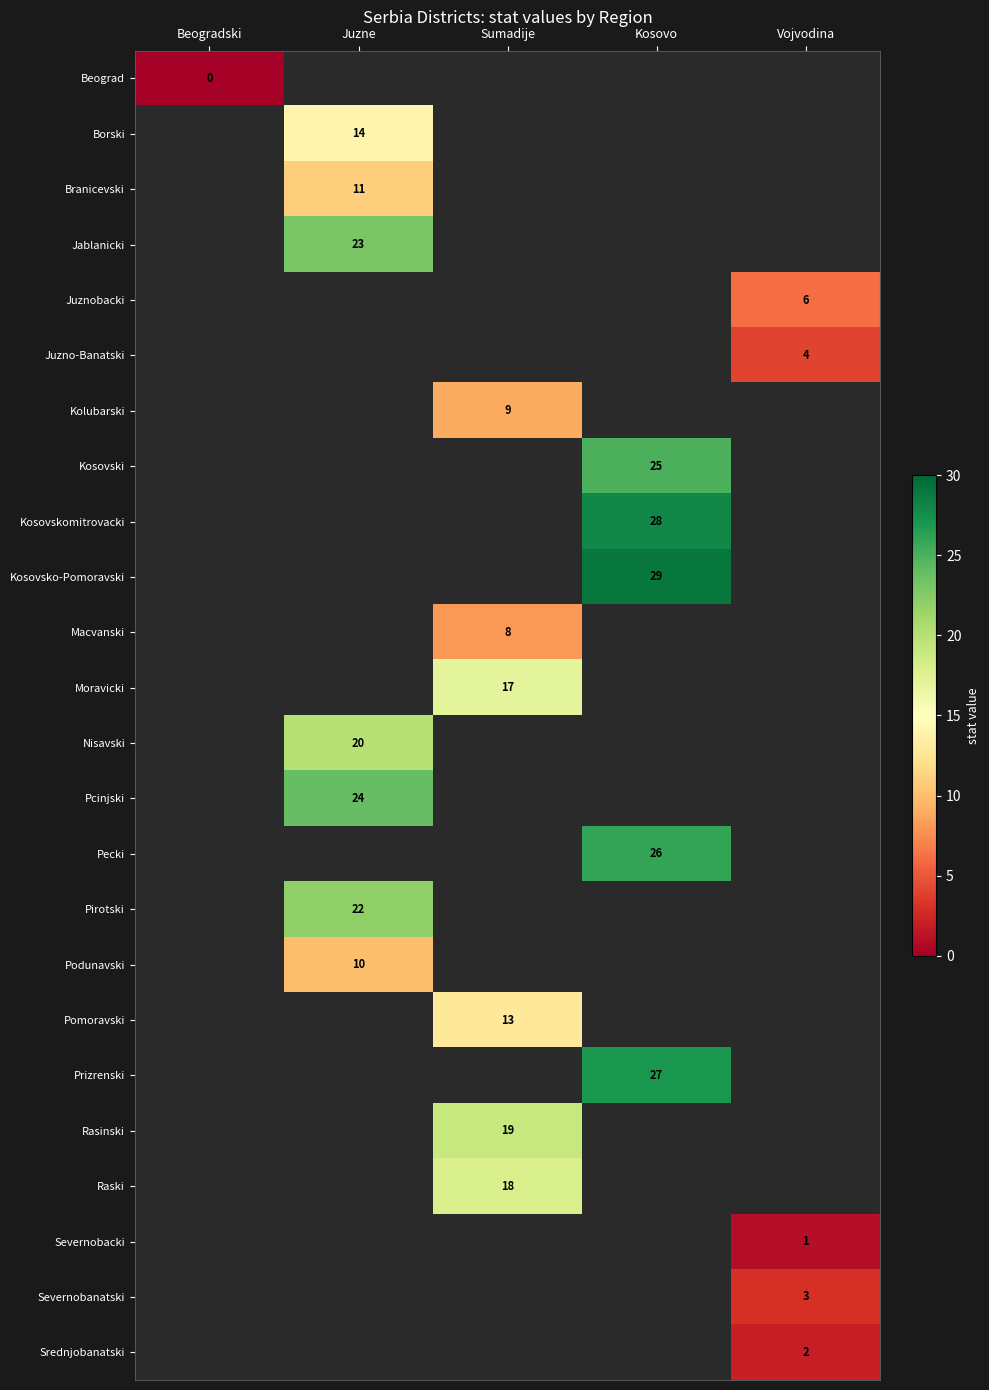

Is it true that Kolubarski equals 3 at Sumadije?

False